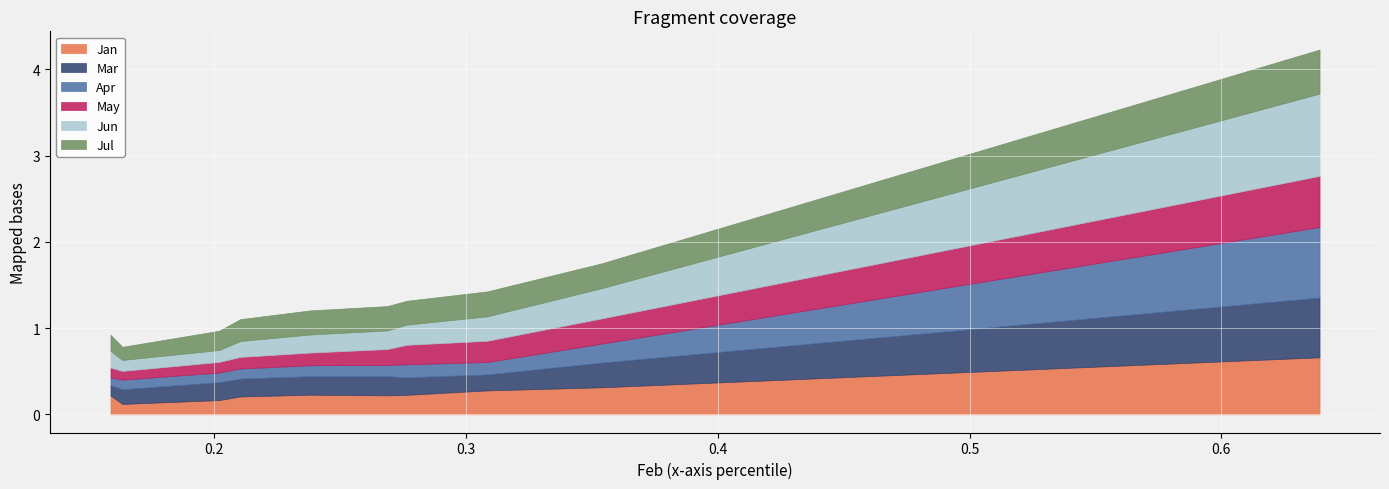

Which series ends up on top after the final intersection of Mar and Jul?

Mar